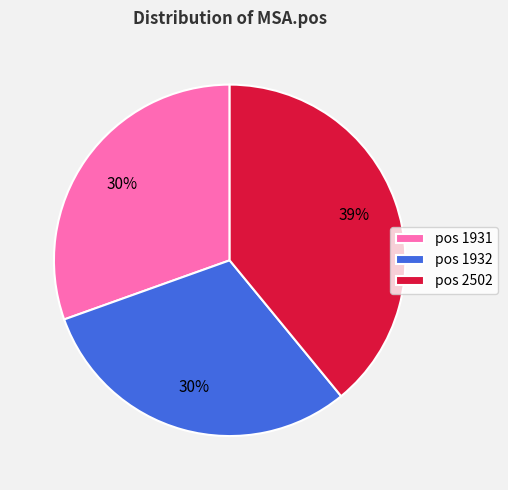

Is there any slice that represents more than half of the pie?

No